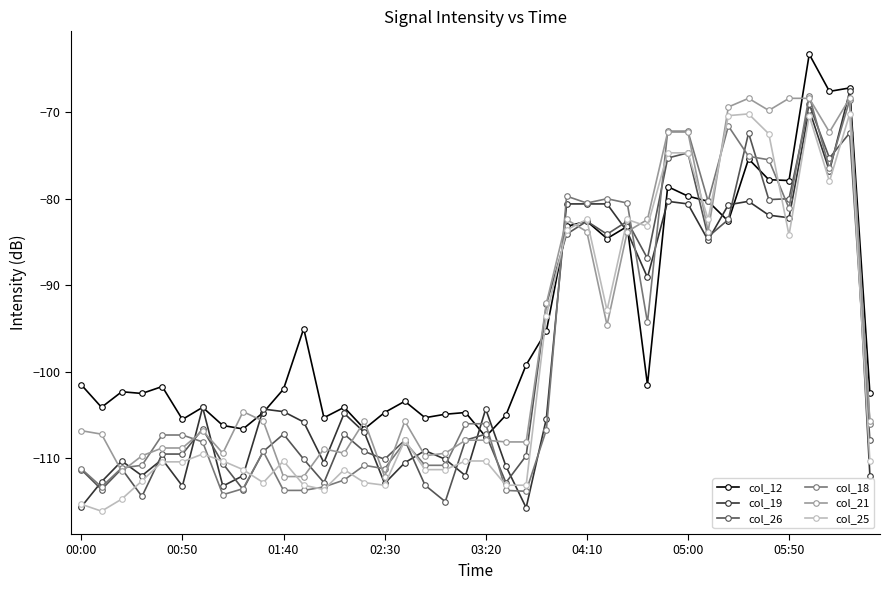

Which series has the widest spread of values?

col_19